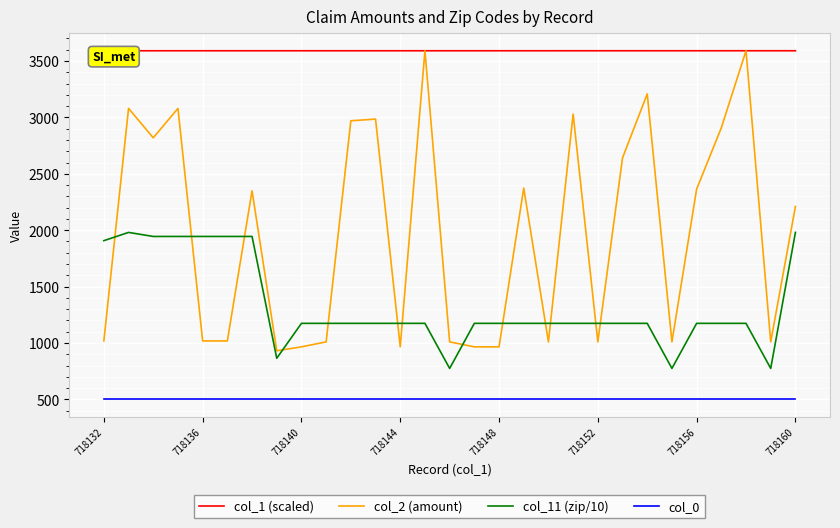

What is the difference between the maximum and minimum values in the col_2 (amount) series?

2659.9